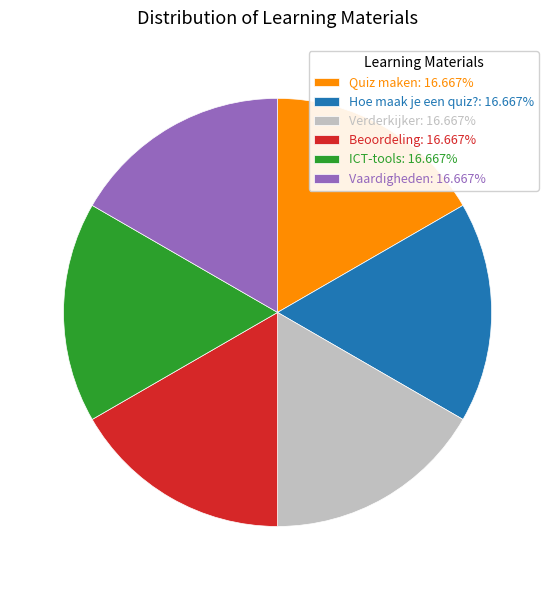

Does ICT-tools account for over 50% of the chart?

No